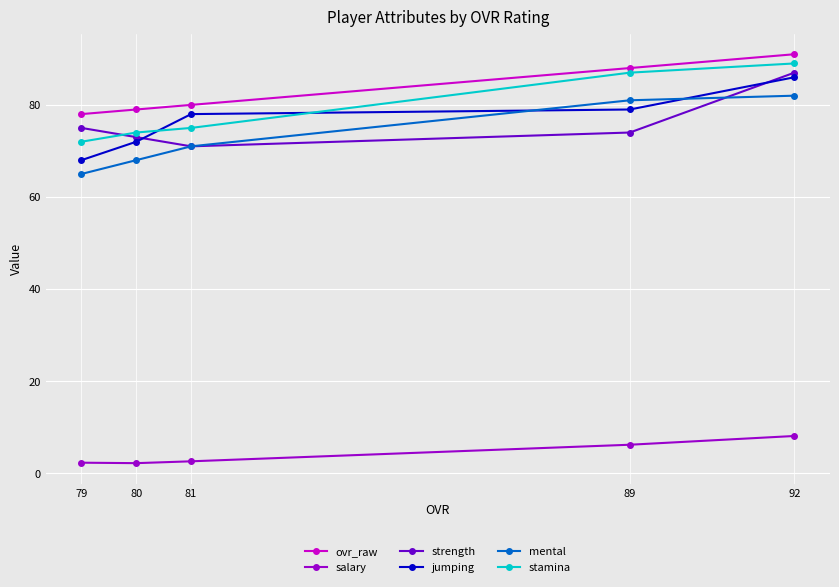

Which series has the largest range (max minus min)?

jumping